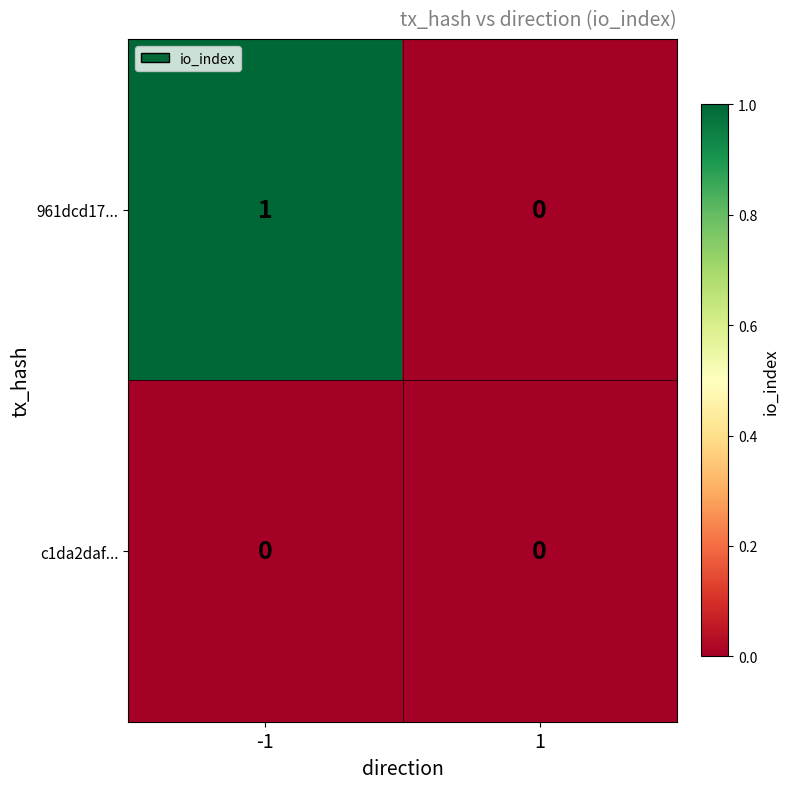

Which series has the largest range (max minus min)?

961dcd17...